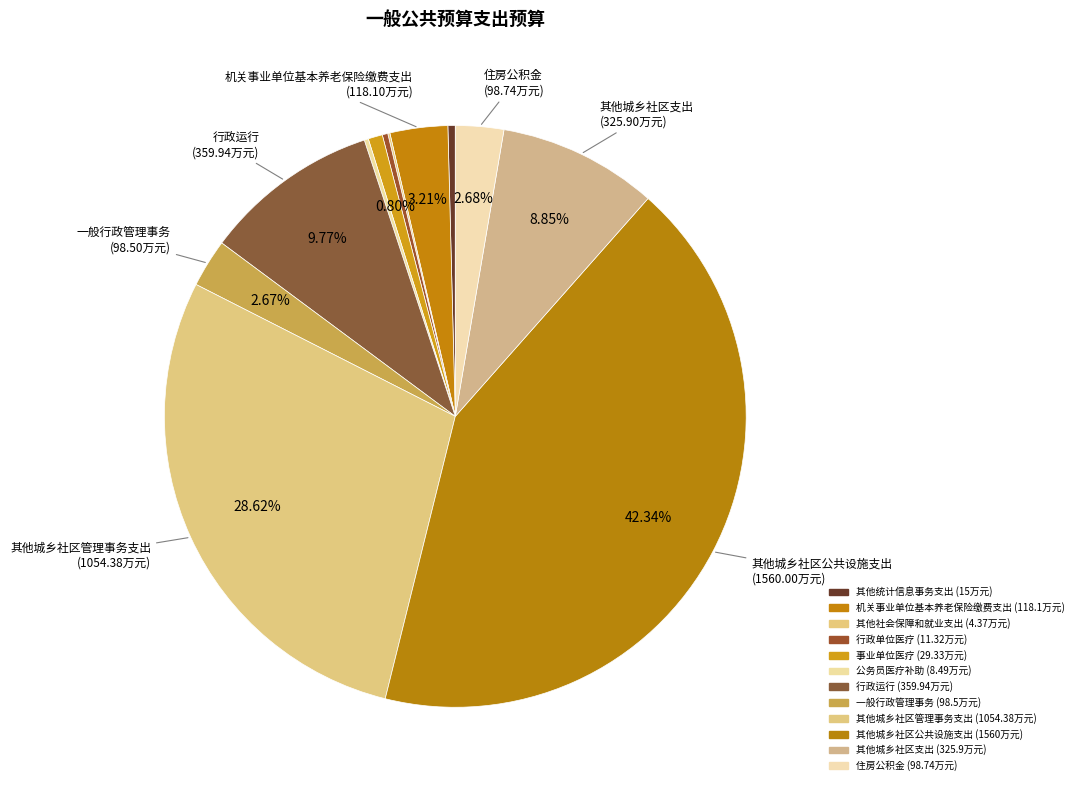

How many segments does this pie chart have?

12